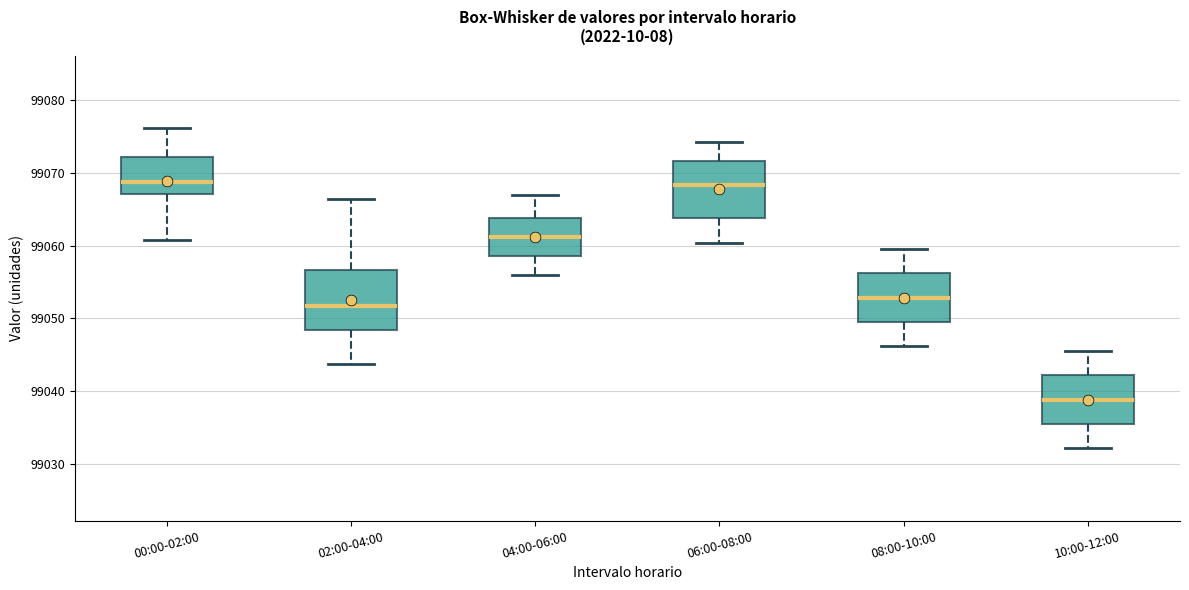

Which box's median line is the lowest?

10:00-12:00